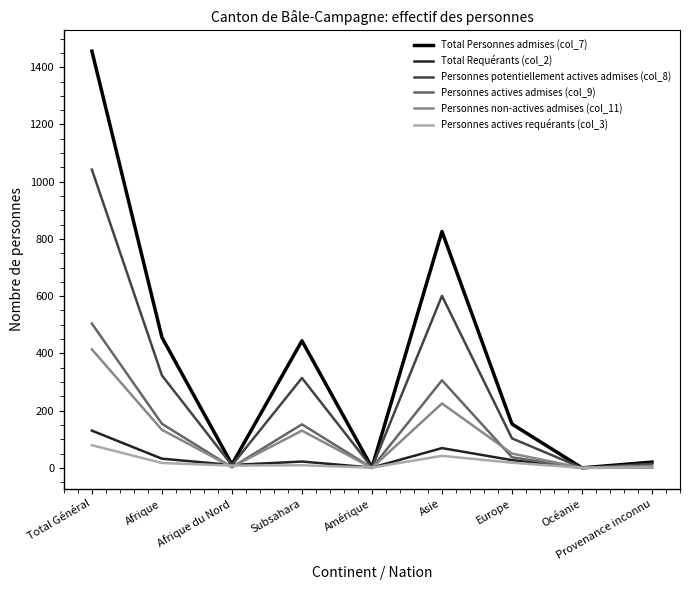

The Total Personnes admises (col_7) series shows 383 at Asie. True or false?

False